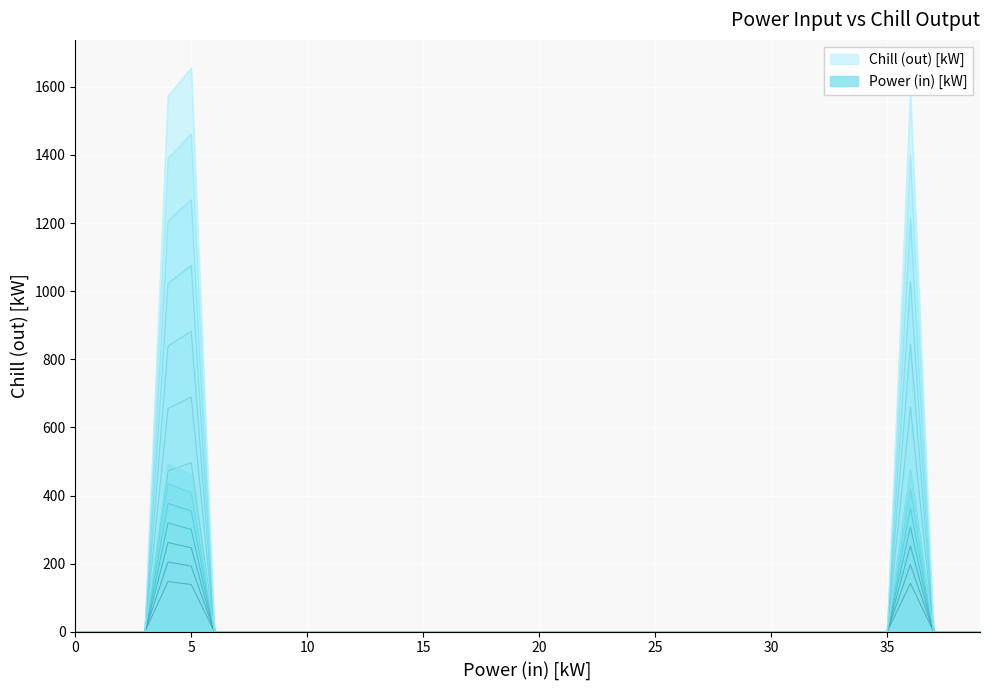

At 11, list the series in order from smallest to largest.

Power (in) [kW], Chill (out) [kW]